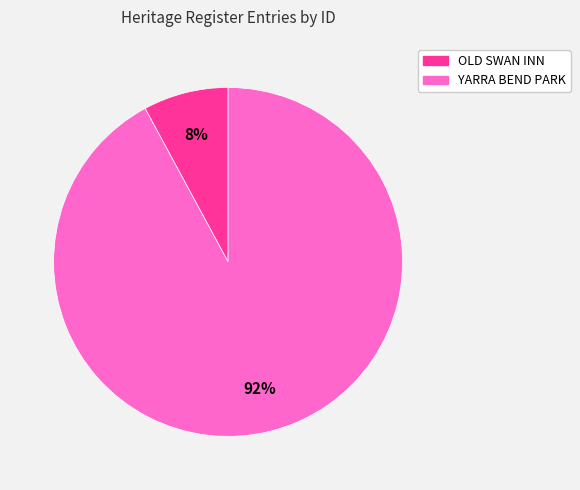

To the nearest percent, what portion does YARRA BEND PARK represent?

92%